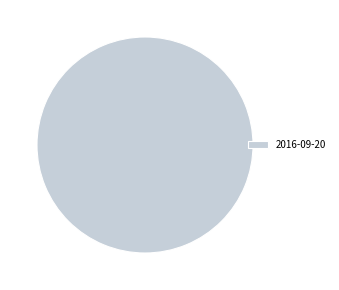

Which slice represents more than half of the pie?

2016-09-20